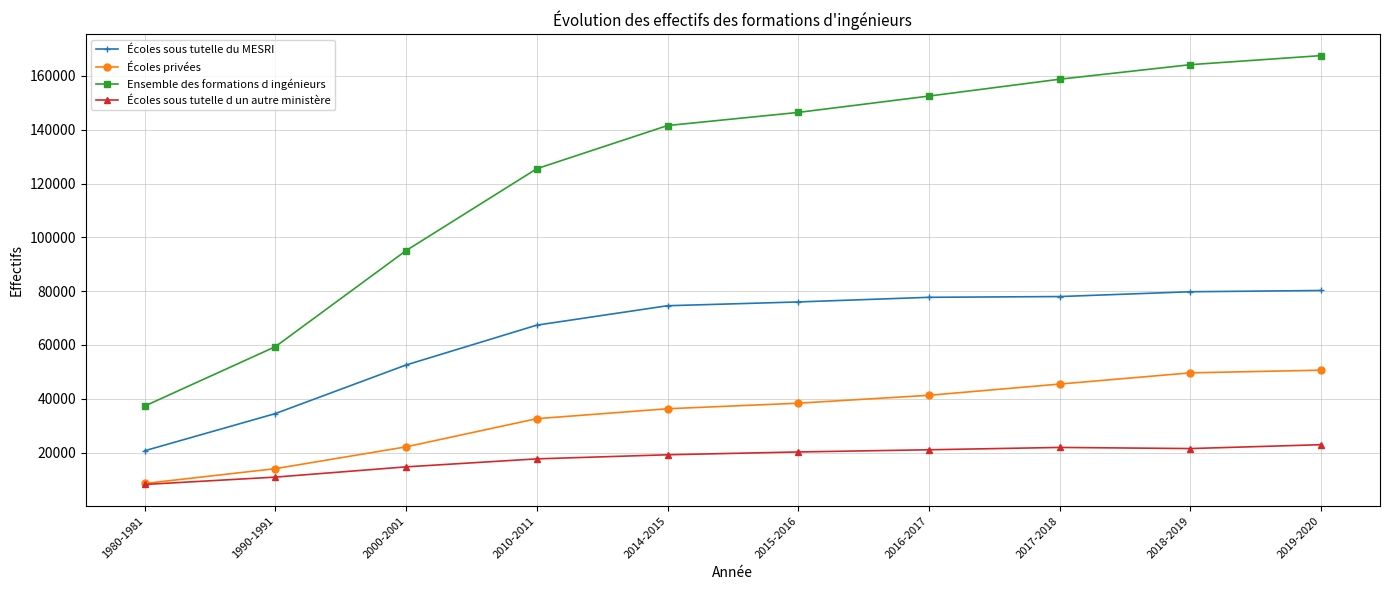

True or false: Écoles sous tutelle d un autre ministère and Ensemble des formations d ingénieurs cross at least once.

False